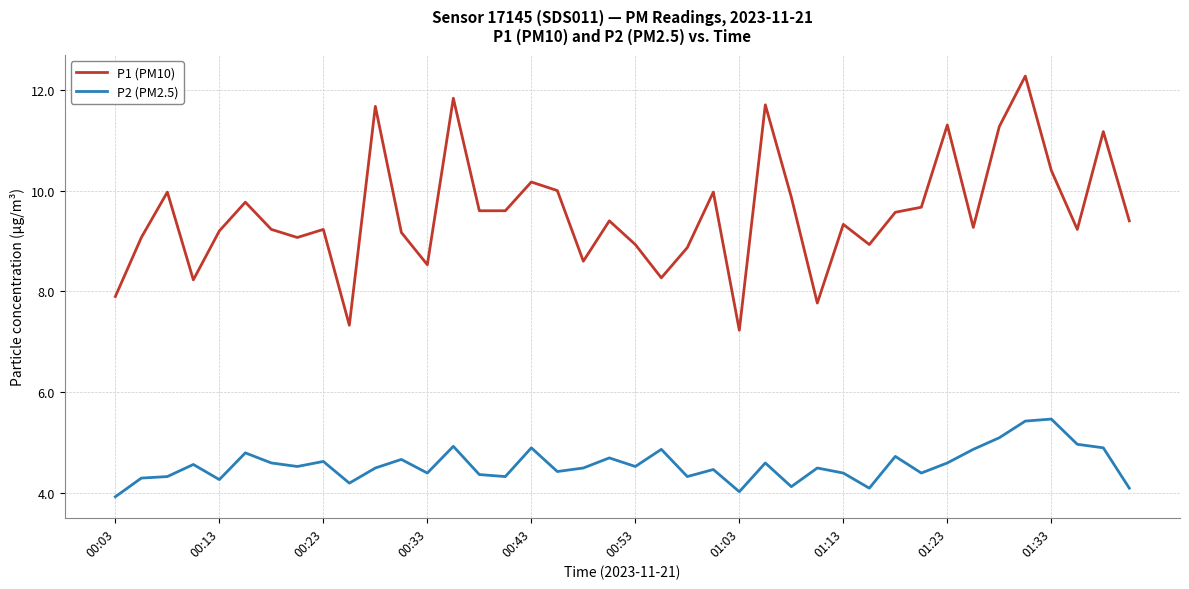

How many interior local peaks does the P1 (PM10) series have?

13